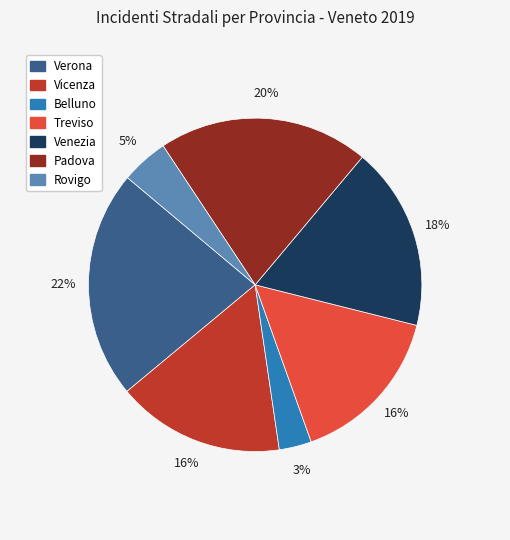

Count the number of slices in the pie.

7